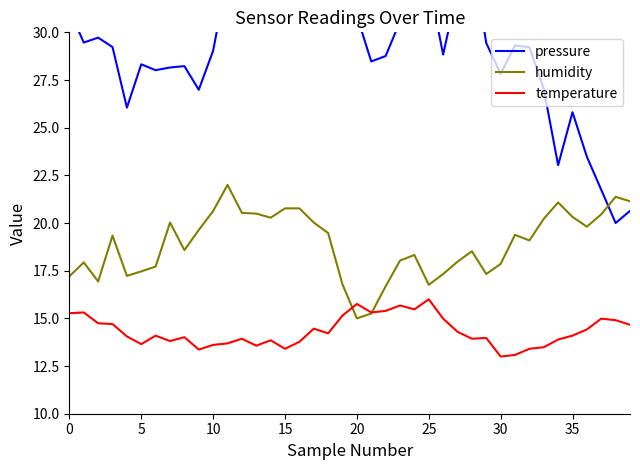

What are all the series names shown in the legend?

pressure, humidity, temperature